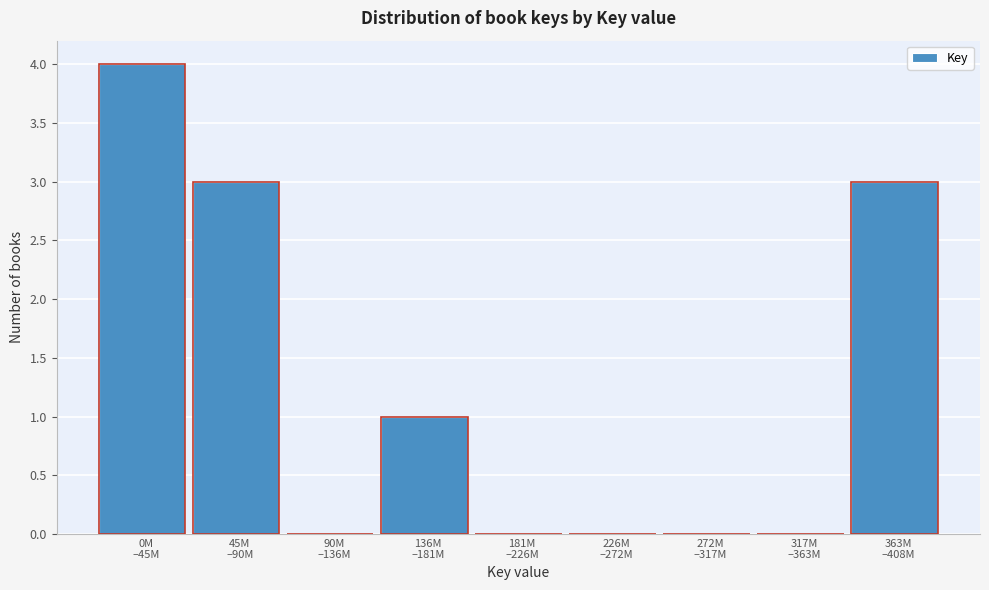

What is the sum of all values?

11